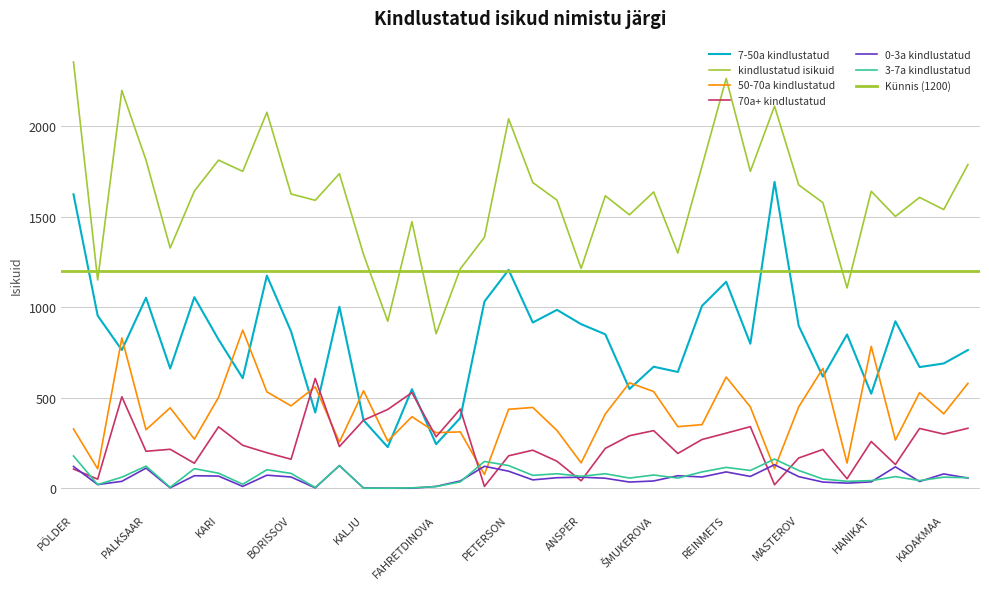

What value does the kindlustatud isikuid series have at TÄRN?

1501